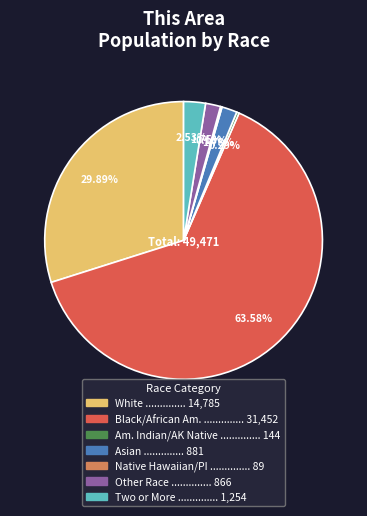

Is there a majority slice in this chart?

Yes